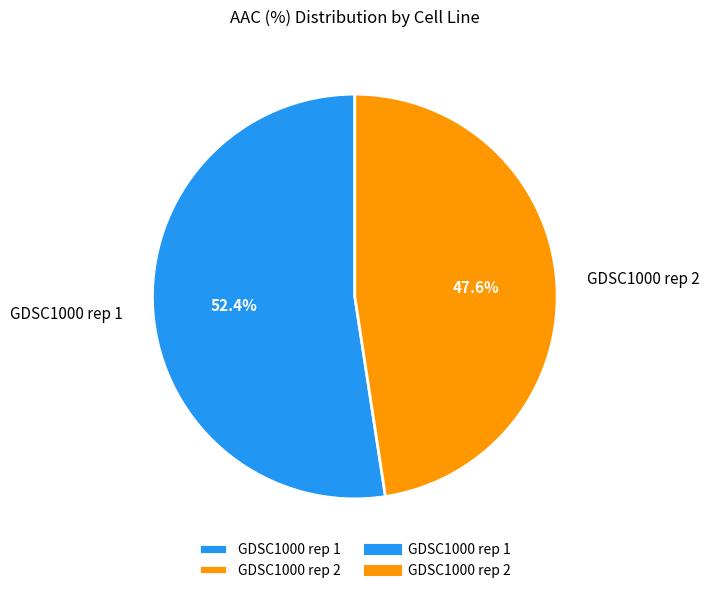

Which category has the biggest portion of the pie?

GDSC1000 rep 1